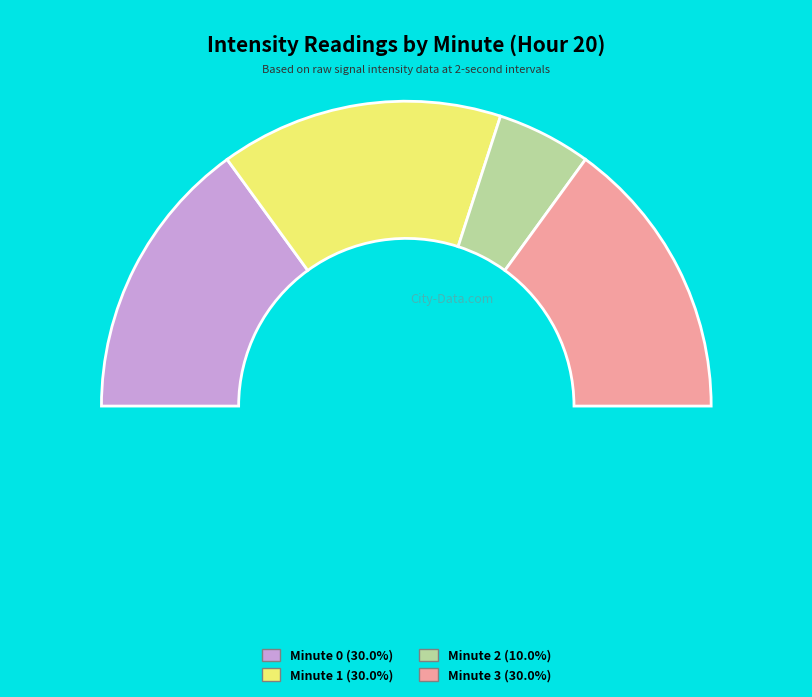

What portion of the pie excludes 3?

70.0%